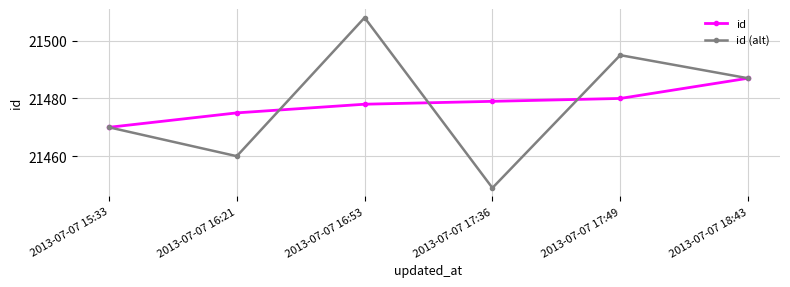

Where is the first local minimum for id (alt)?

2013-07-07 16:21